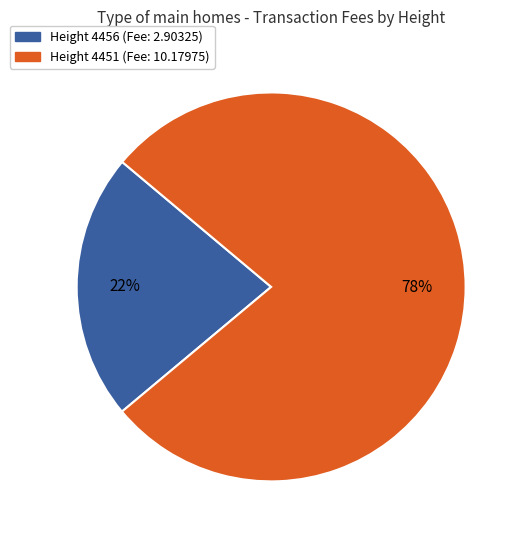

Is there a majority slice in this chart?

Yes